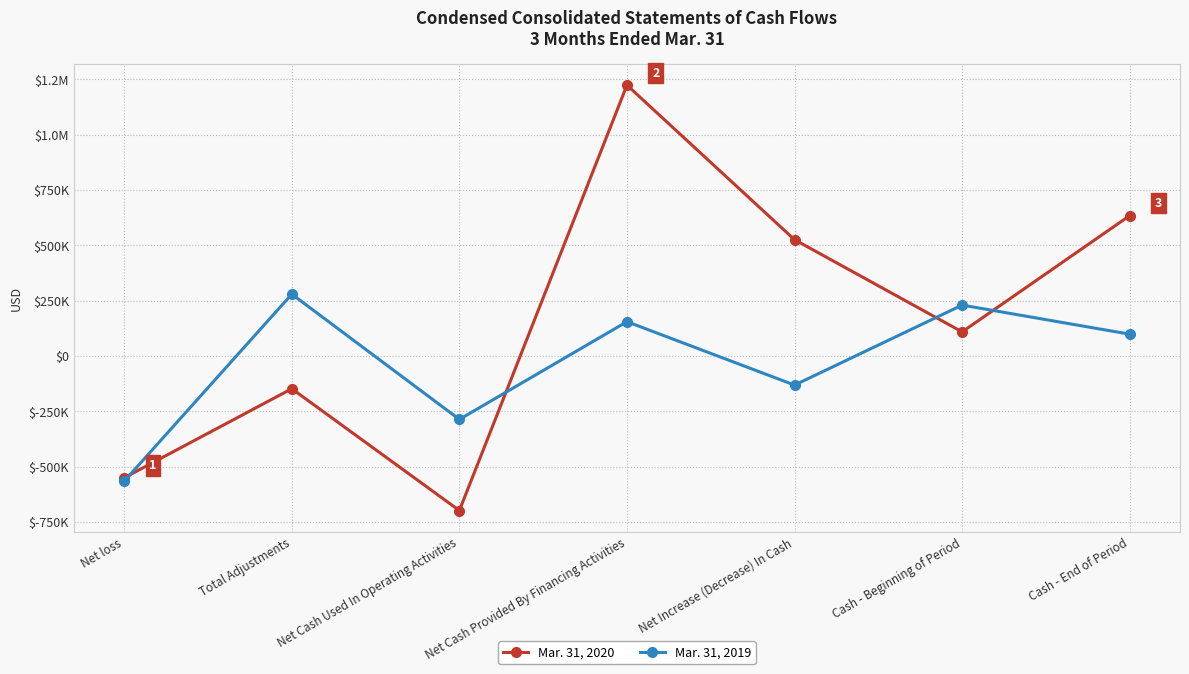

What are all the series names shown in the legend?

Mar. 31, 2020, Mar. 31, 2019